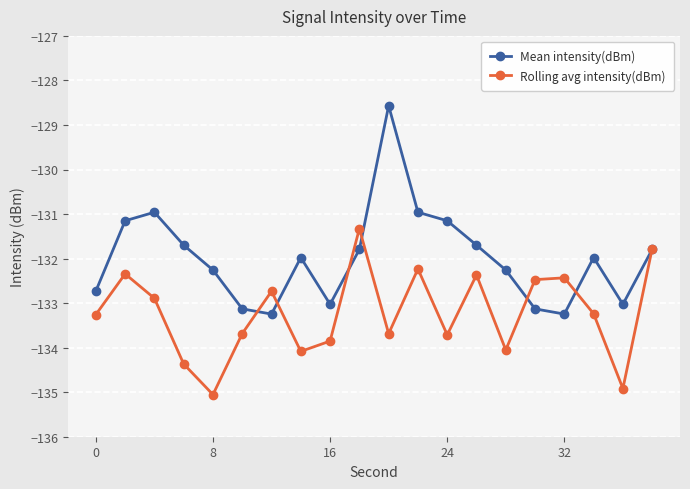

Which series has the largest total across all categories?

Mean intensity(dBm)